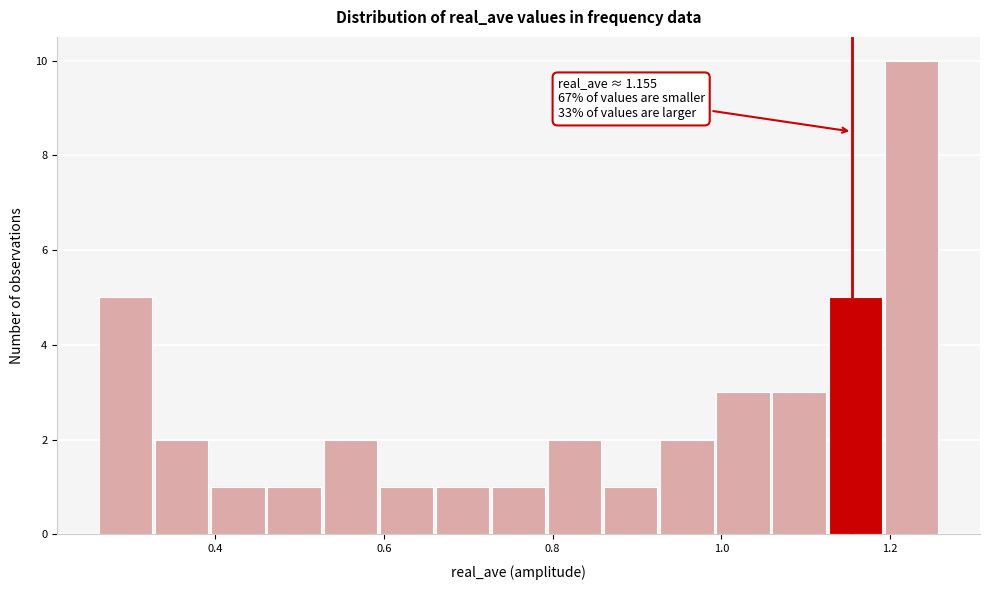

Read against the x-axis, roughly where is the centre of the tallest bar?

1.22